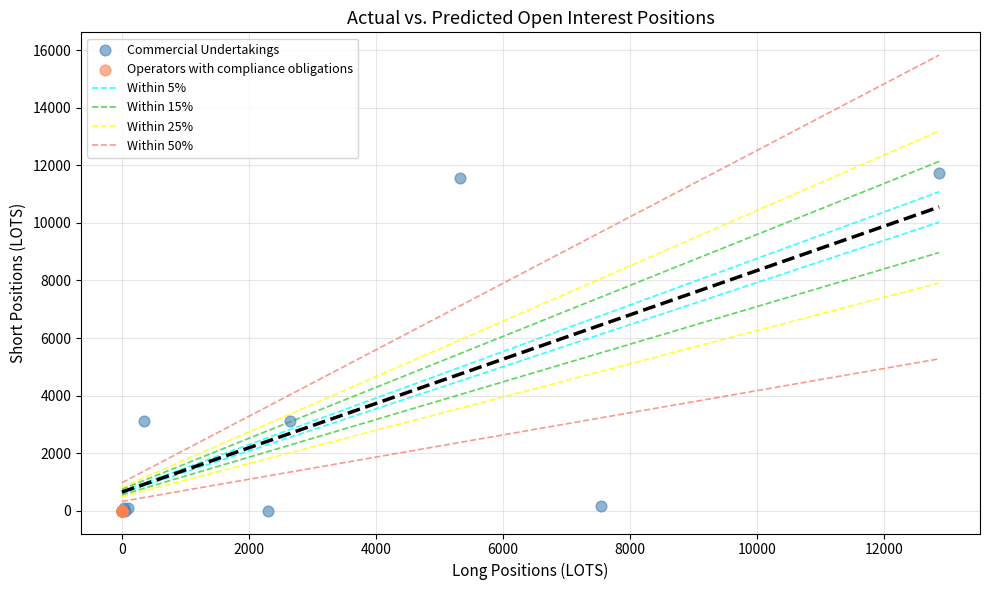

Which series contains the highest Y value?

Commercial Undertakings